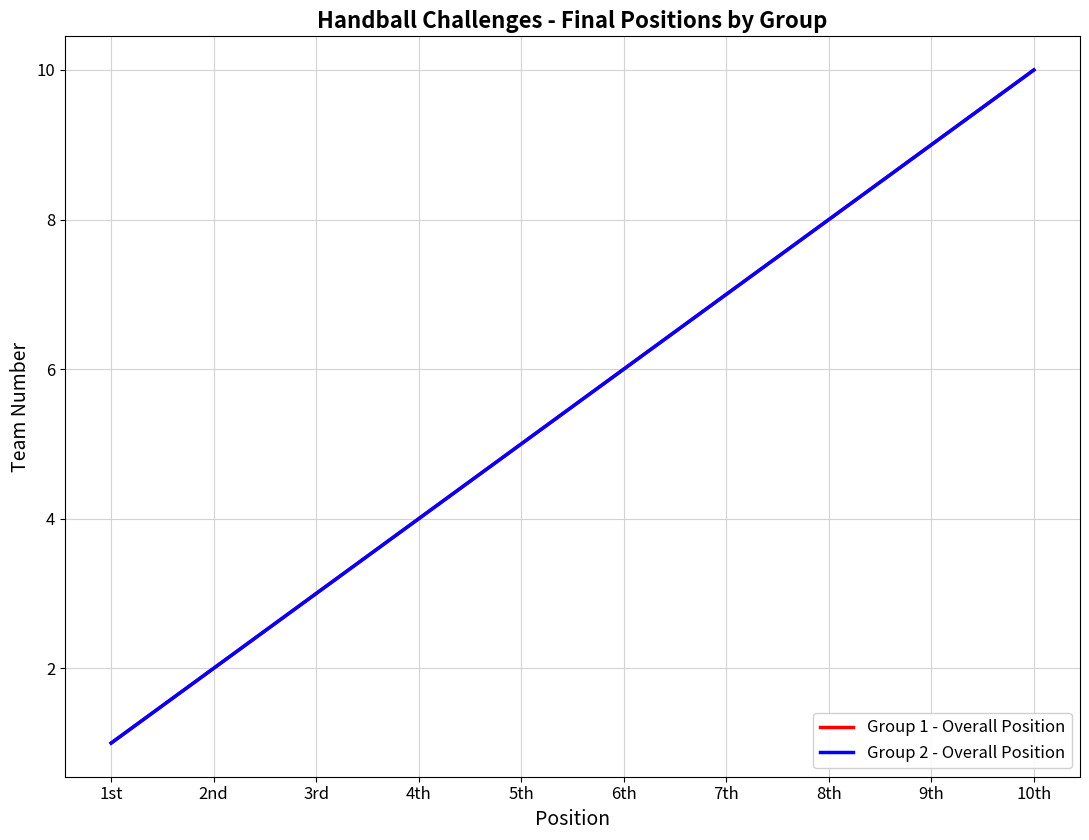

Does the chart display data point markers on the line(s)?

No